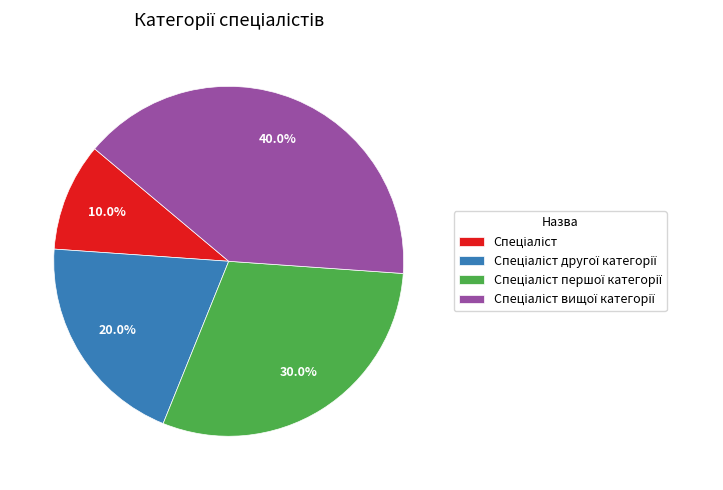

Is there any slice that represents more than half of the pie?

No